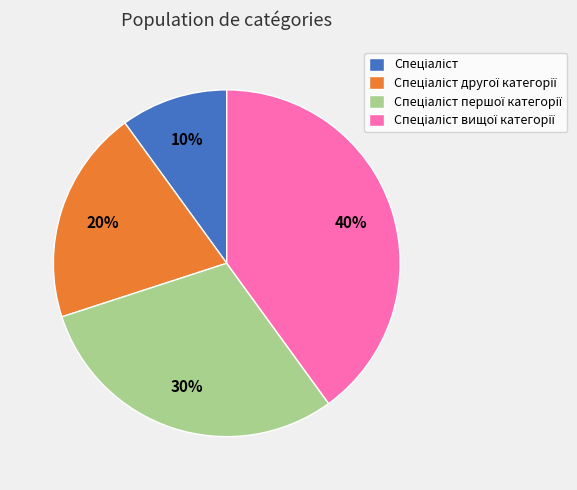

Count the number of slices in the pie.

4